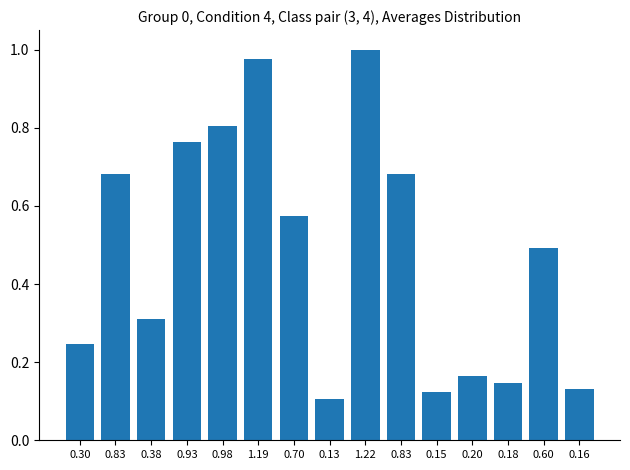

The value at 0.15 is 0.1. True or false?

True